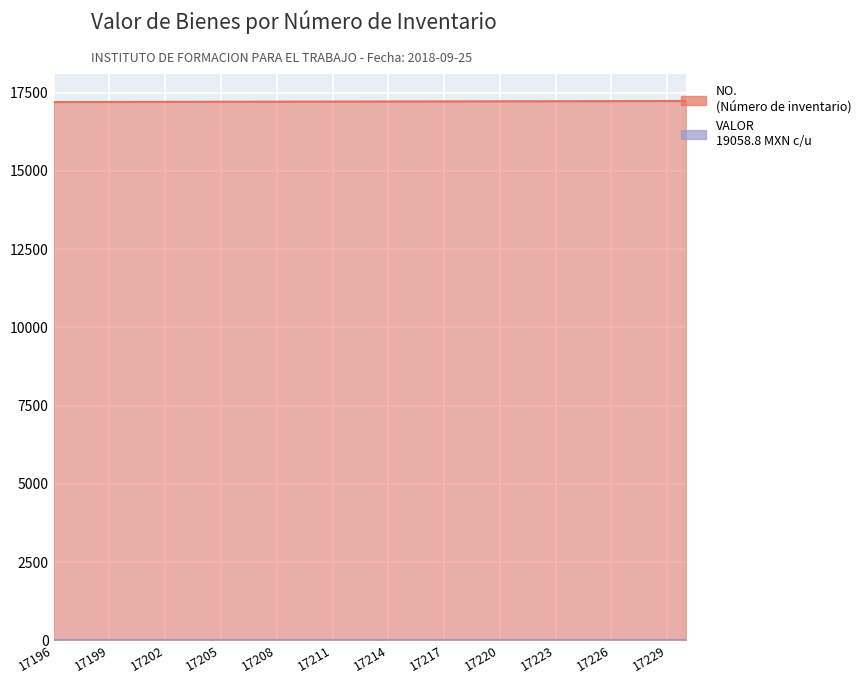

What is the value of the 5th point from the left?

17200